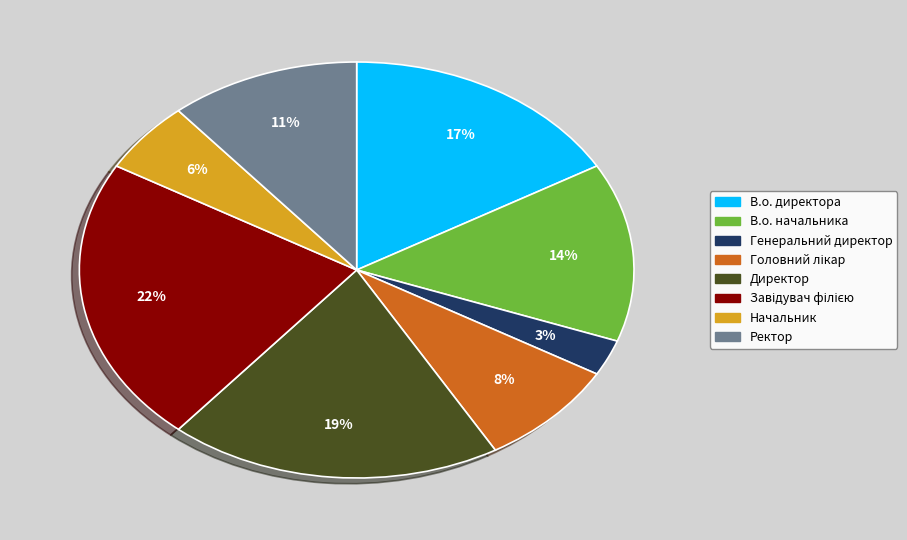

Between Начальник and Генеральний директор, which is larger?

Начальник